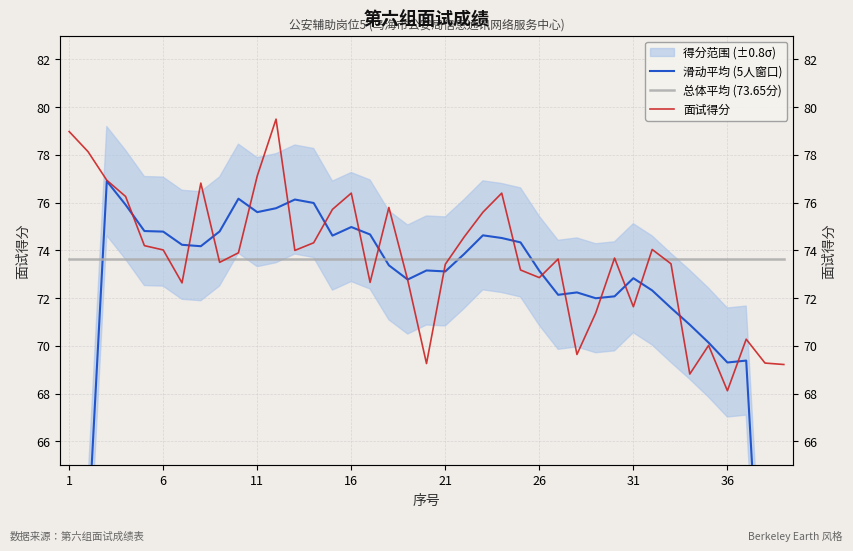

How many times do 滑动平均 (5人窗口) and 面试得分 cross each other?

18